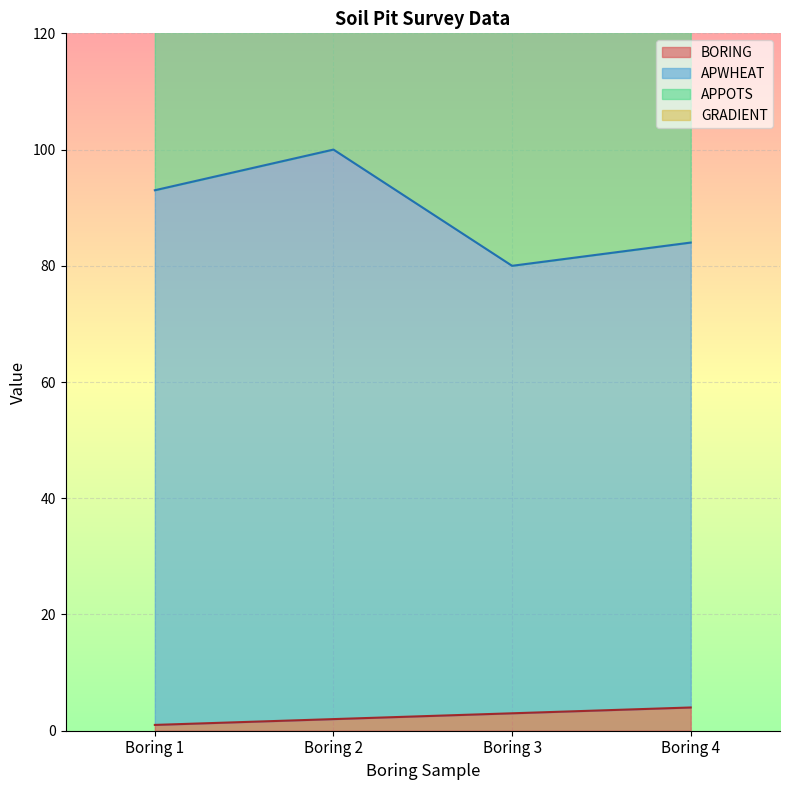

Rank the categories by BORING value from lowest to highest.

Boring 1, Boring 2, Boring 3, Boring 4